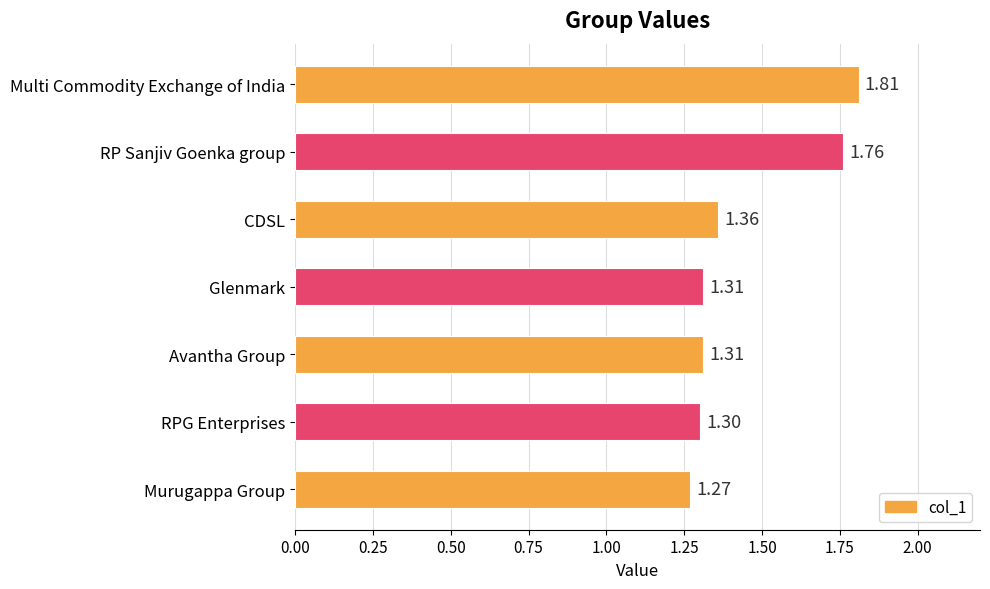

Which category has the lowest value across all series?

Murugappa Group